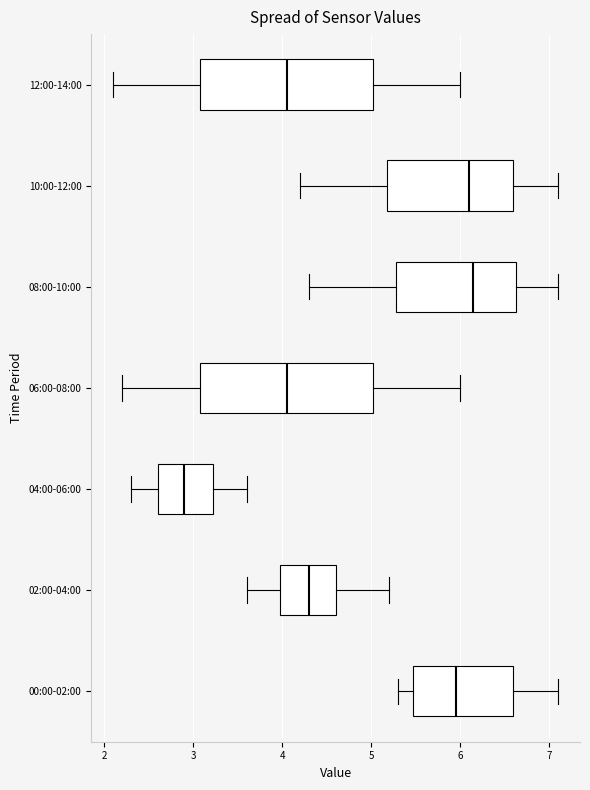

Where is the right edge of the box for 10:00-12:00 on the x-axis? The values are not printed on the chart, so give them approximately, as read against the axis.

6.6